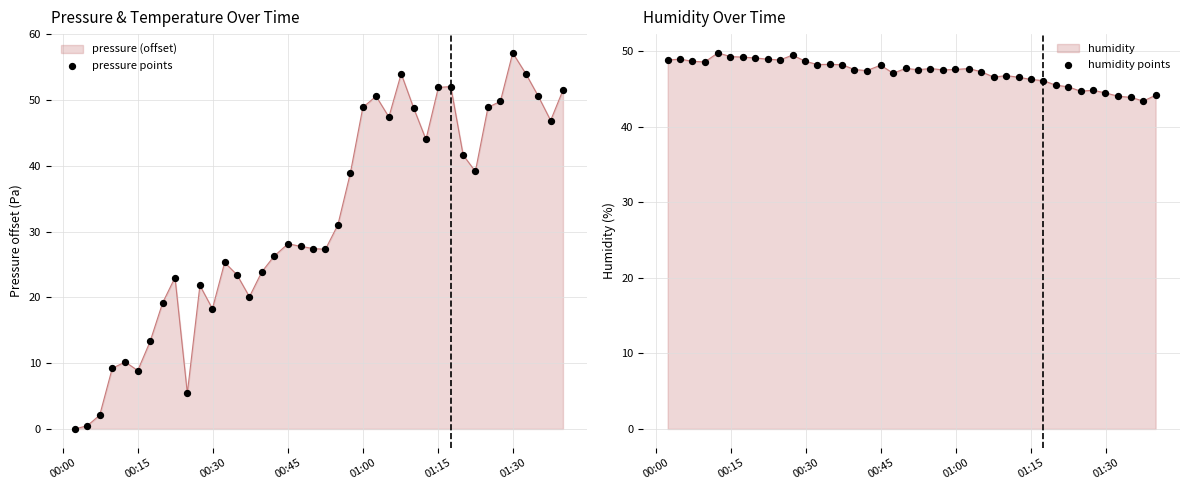

Which series has the largest total across all categories?

humidity points